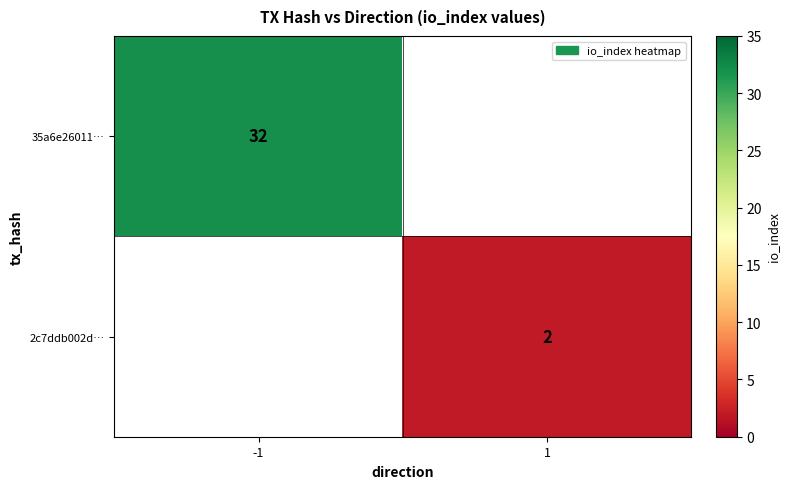

True or false: 35a6e26011… has a value of 32 at -1.

True